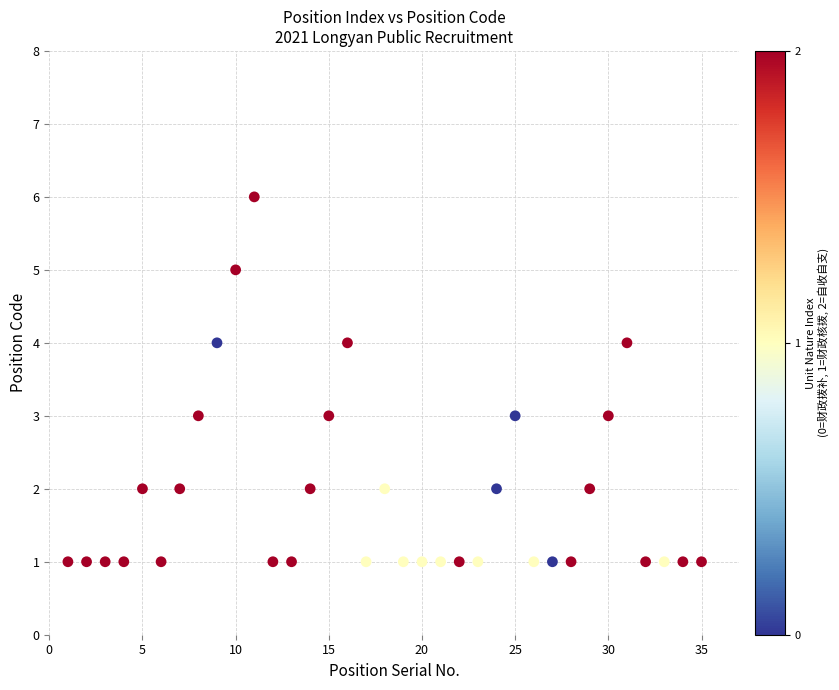

What is the range of Y values (max minus min)?

5